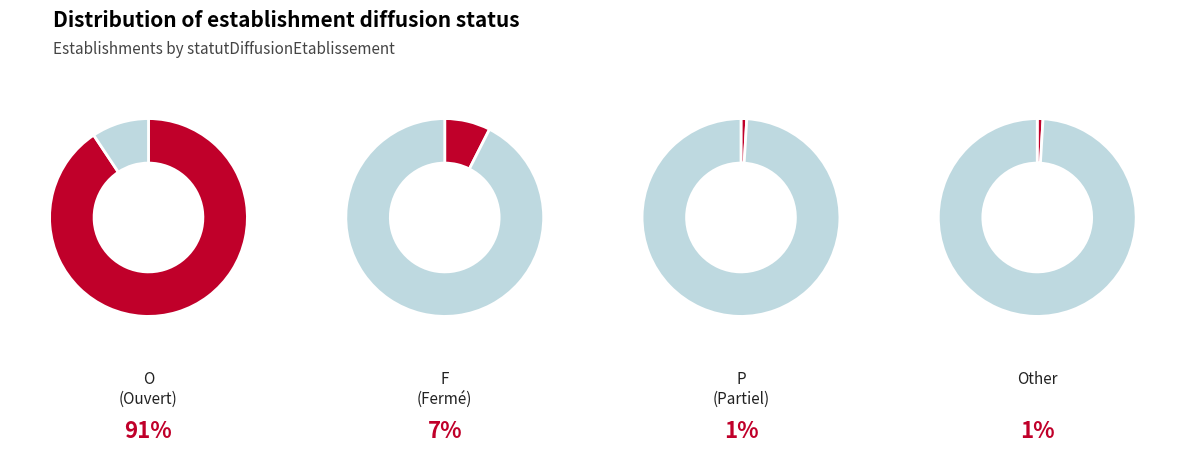

To the nearest percent, what is the combined percentage of P and Other?

2%